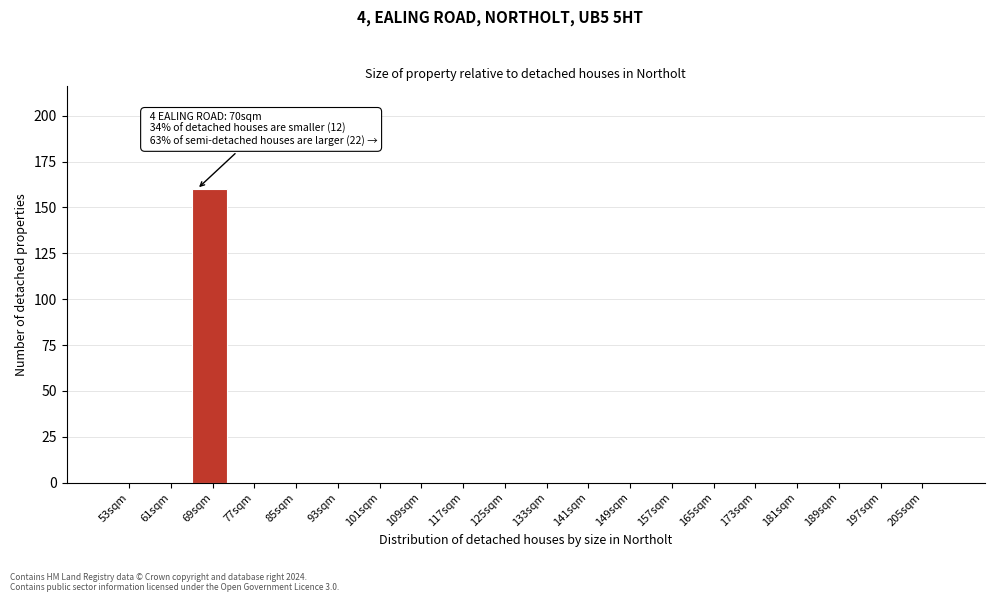

Reading left to right, extract all data points from this chart.

53sqm=0	61sqm=0	69sqm=160	77sqm=0	85sqm=0	93sqm=0	101sqm=0	109sqm=0	117sqm=0	125sqm=0	133sqm=0	141sqm=0	149sqm=0	157sqm=0	165sqm=0	173sqm=0	181sqm=0	189sqm=0	197sqm=0	205sqm=0